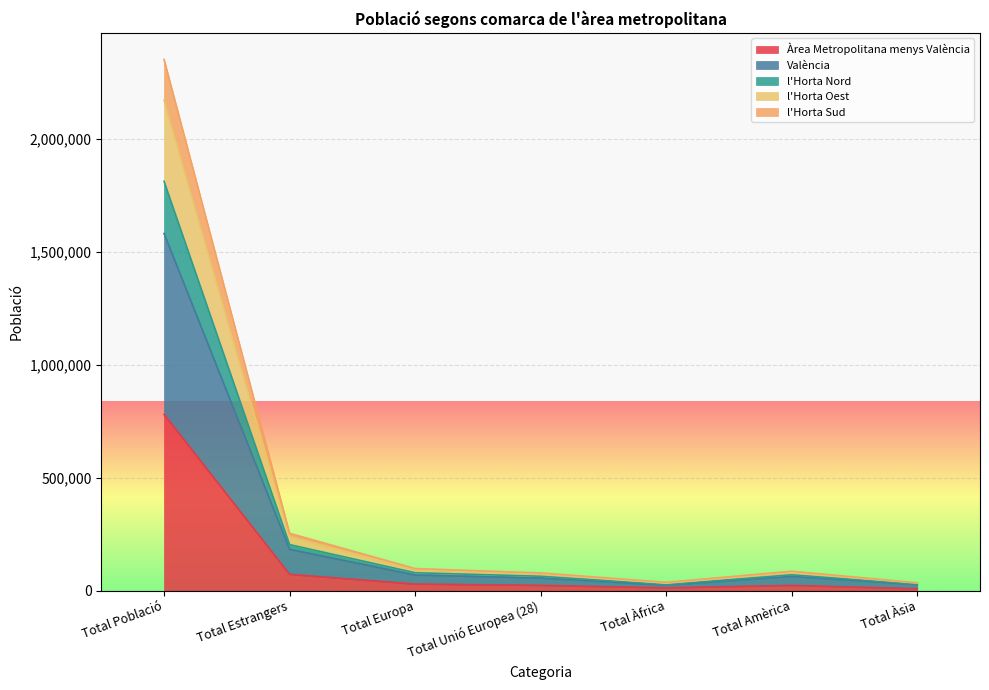

At which category is the sum across all series the highest?

Total Població